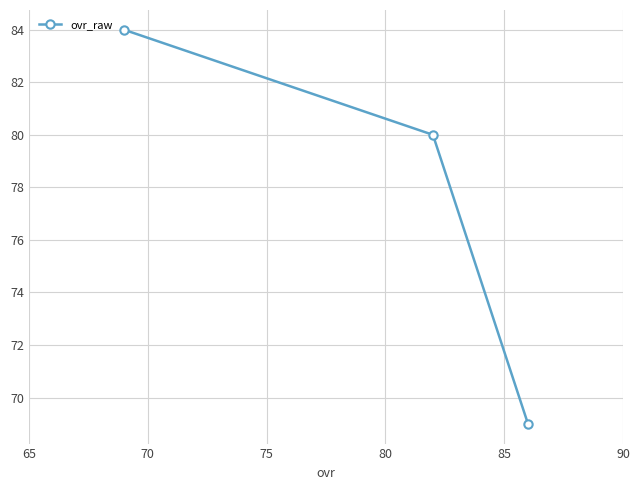

What is the maximum value shown in the chart?

84